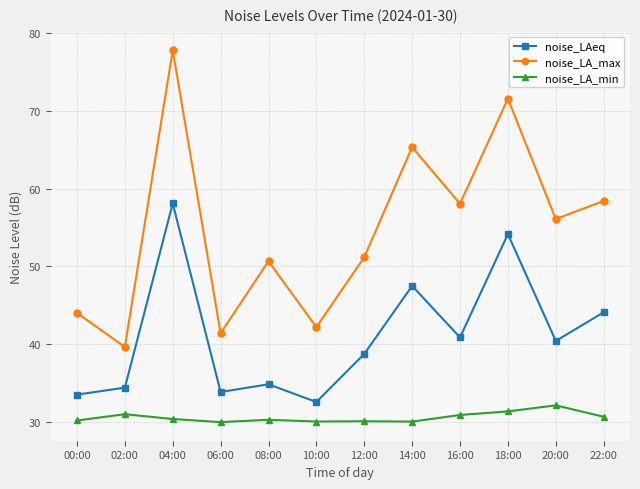

What is the average value of the noise_LAeq series?

41.1